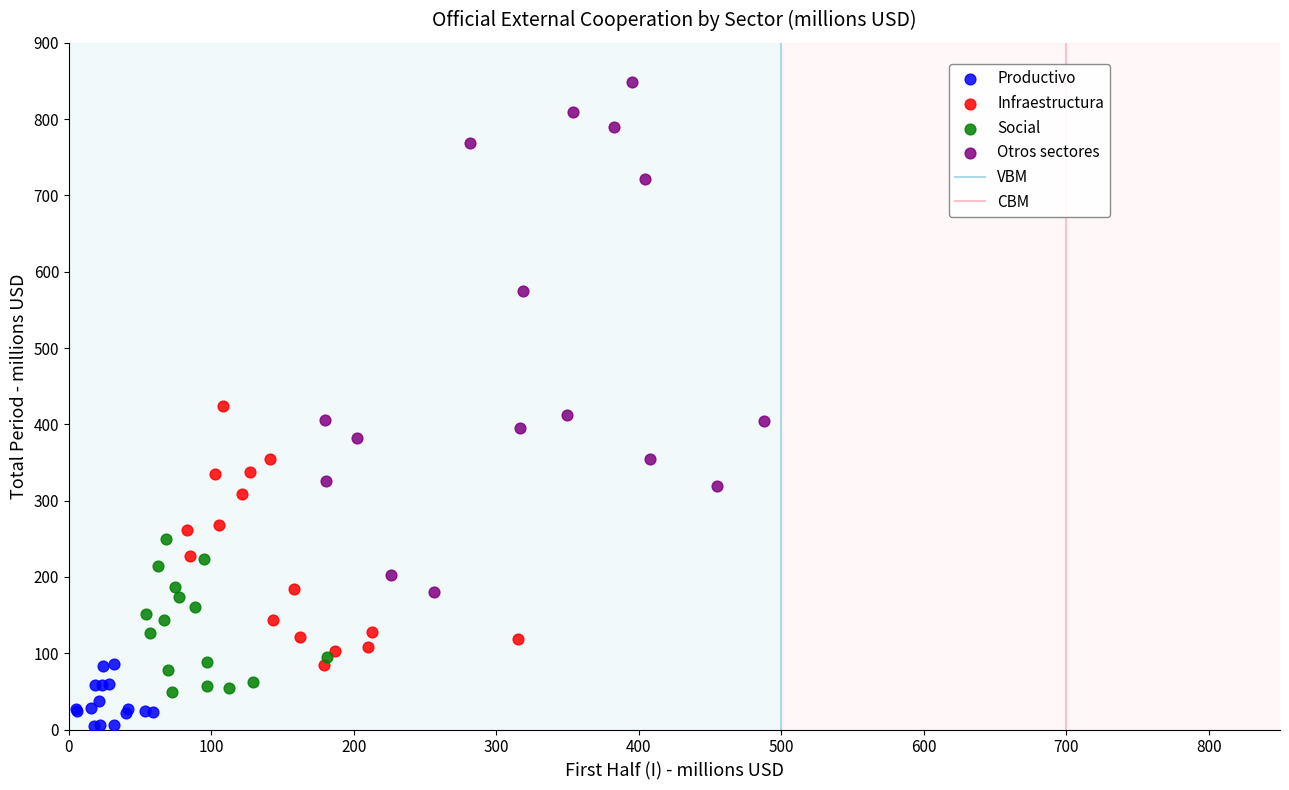

Which series reaches the minimum Y coordinate?

Productivo